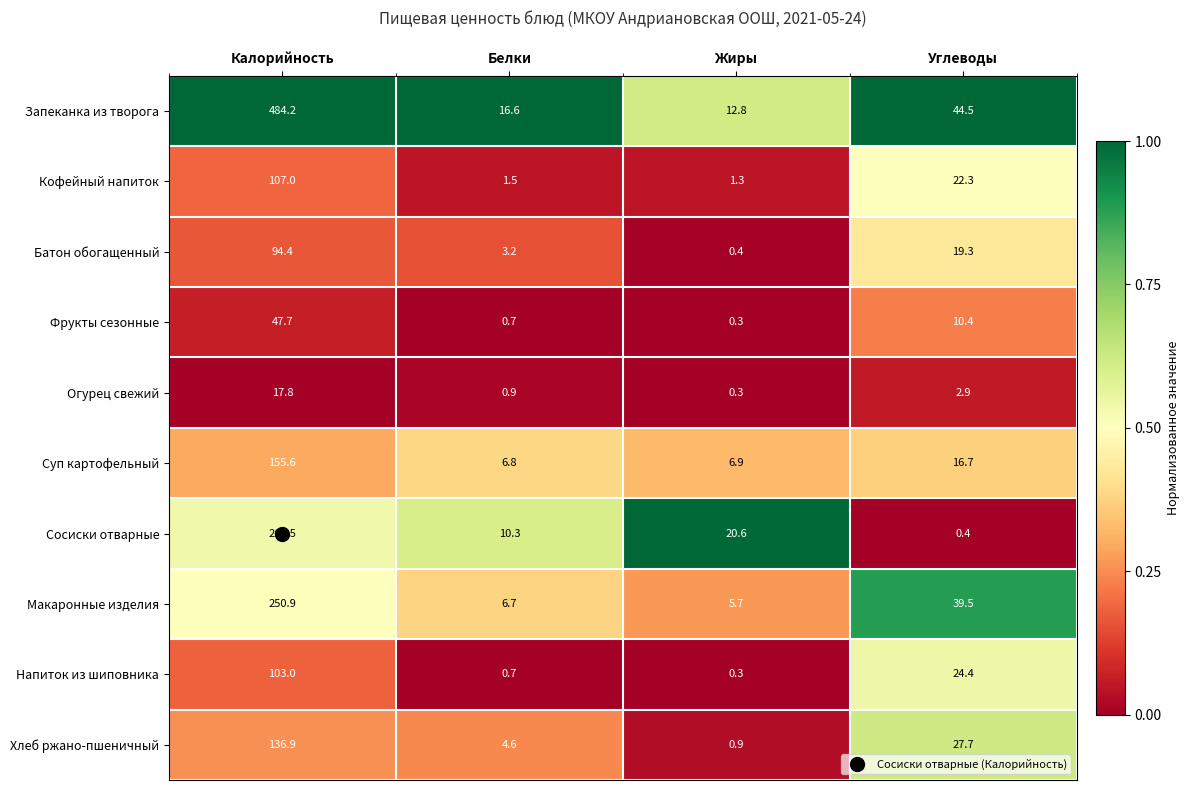

Which label corresponds to the largest value in the chart?

Калорийность